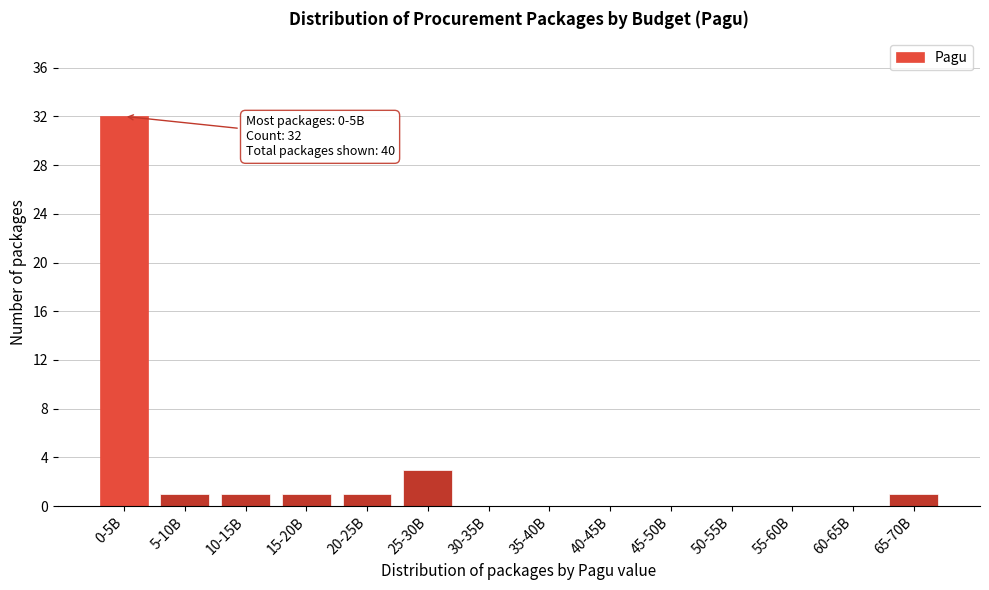

Reading left to right, transcribe all the data shown in this chart.

0-5B=32	5-10B=1	10-15B=1	15-20B=1	20-25B=1	25-30B=3	30-35B=0	35-40B=0	40-45B=0	45-50B=0	50-55B=0	55-60B=0	60-65B=0	65-70B=1